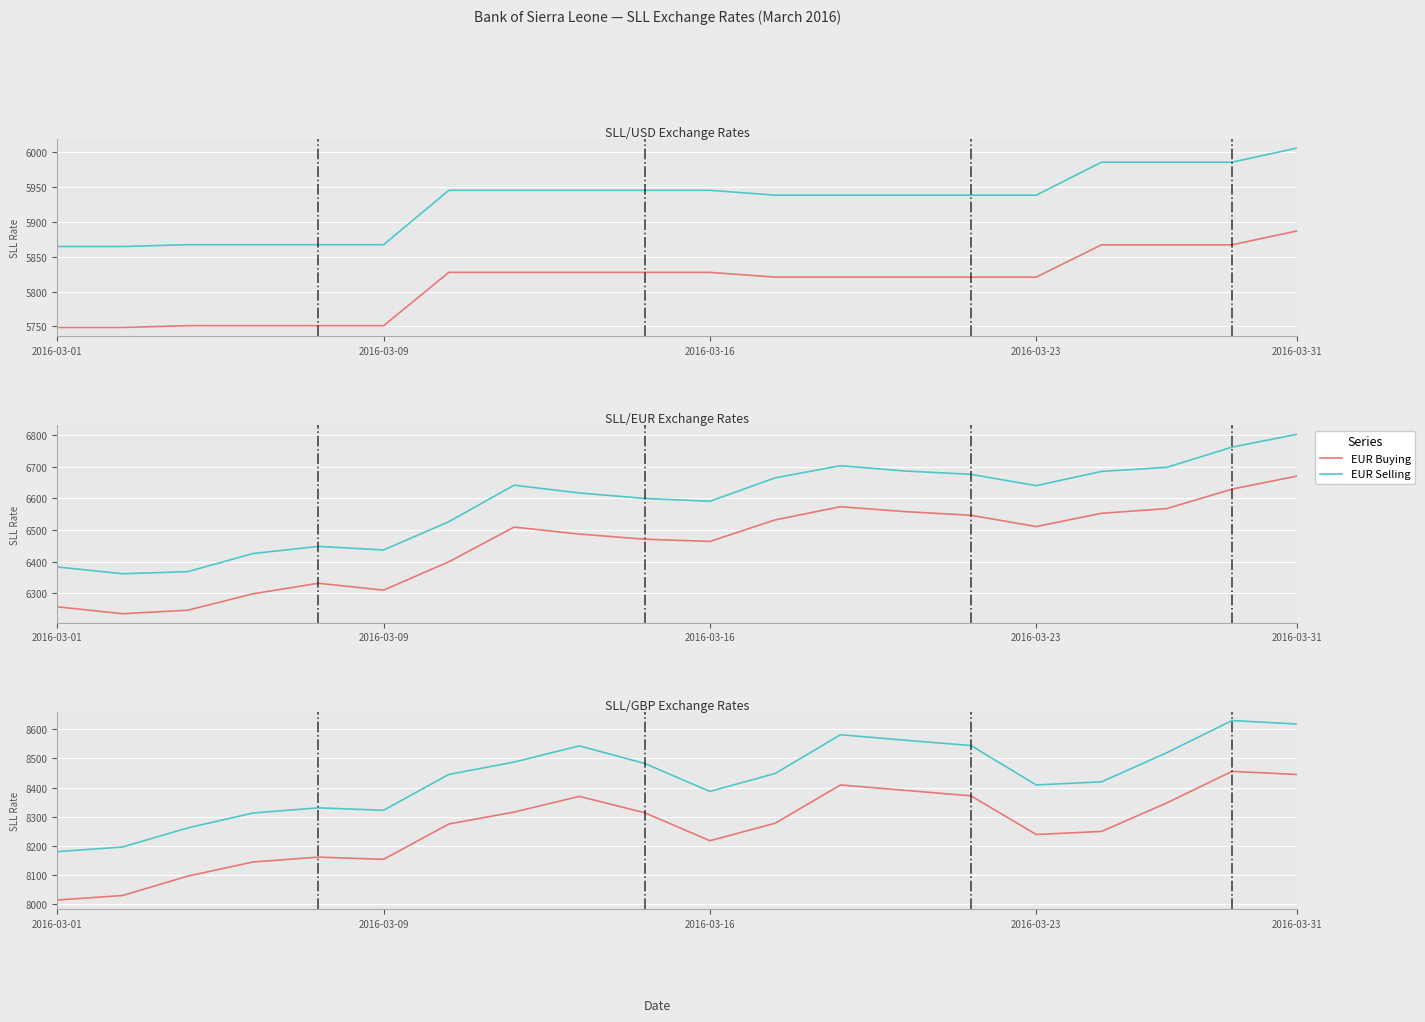

True or false: EUR Selling and EUR Buying cross at least once.

False